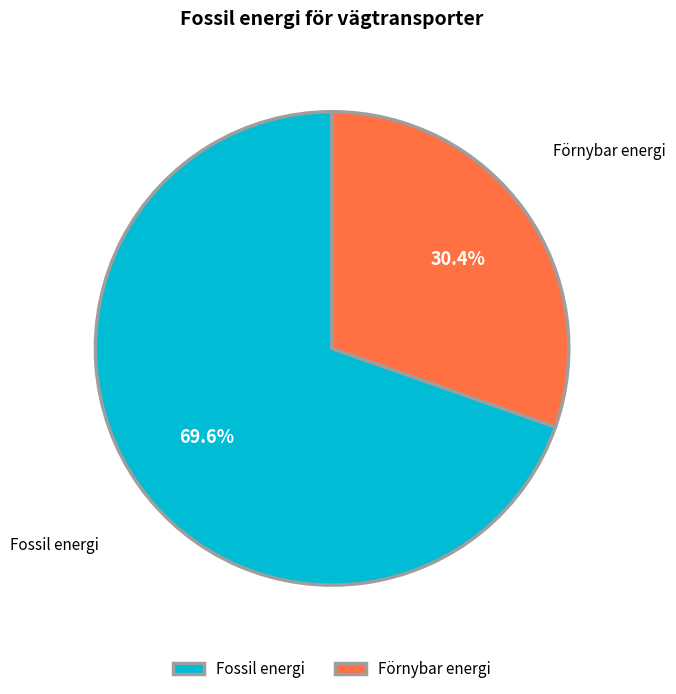

What percentage is NOT represented by Fossil energi?

30.4%